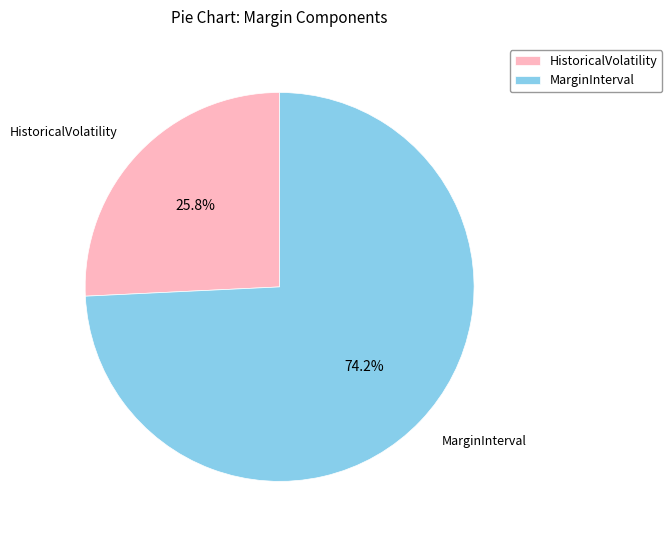

Is MarginInterval the majority of the pie?

Yes